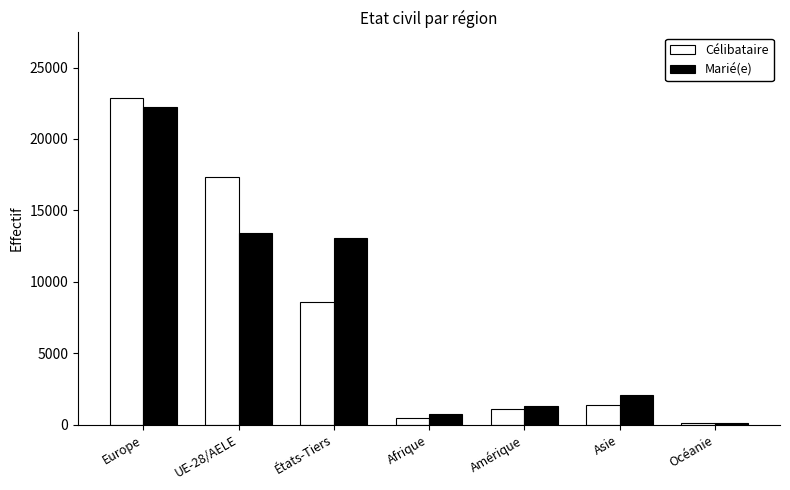

Is it true that Célibataire equals 5453 at États-Tiers?

False